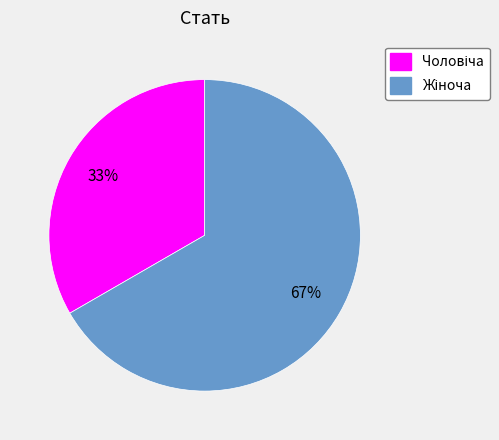

To the nearest percent, what is the average slice percentage?

50%